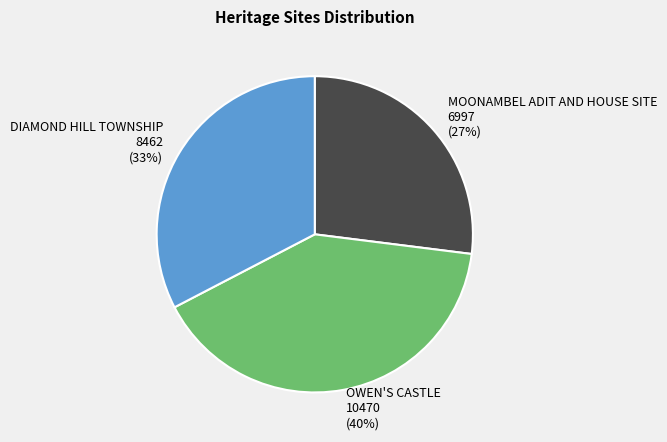

Rank the categories by value from highest to lowest.

OWEN'S CASTLE, DIAMOND HILL TOWNSHIP, MOONAMBEL ADIT AND HOUSE SITE